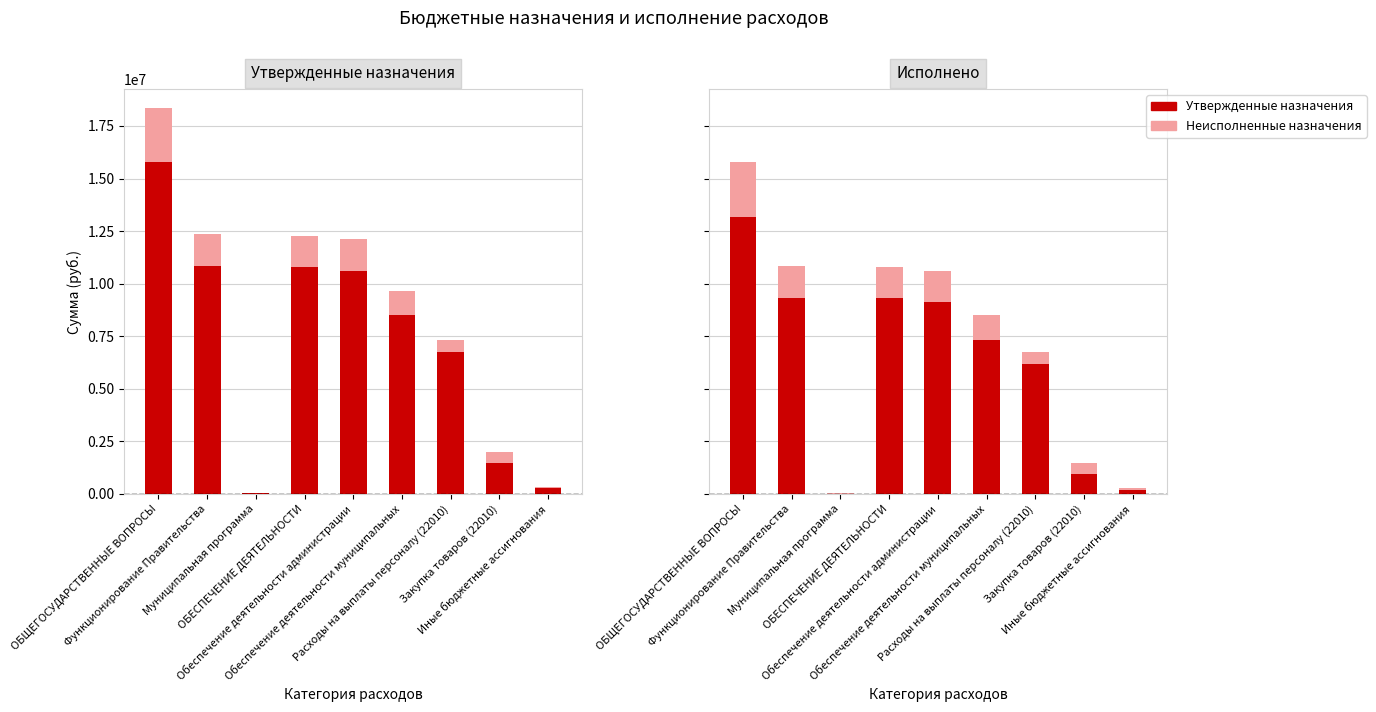

At which label does Неисполненные назначения reach its minimum?

Муниципальная программа